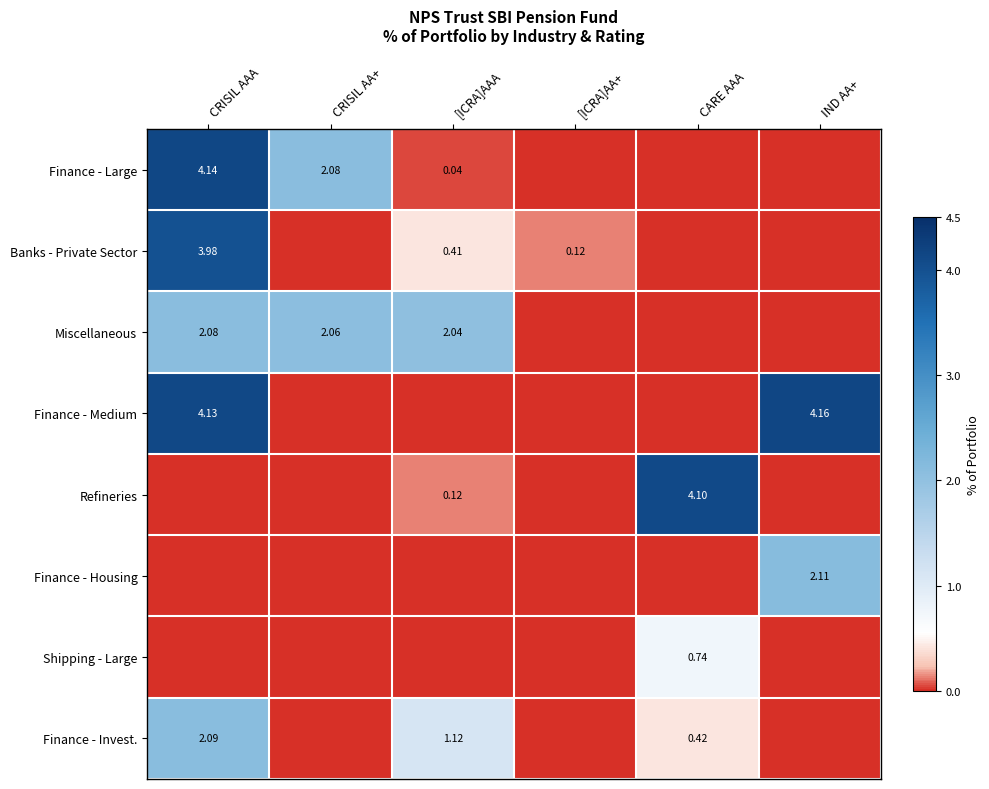

Which series changed the most between CRISIL AA+ and CARE AAA?

Refineries